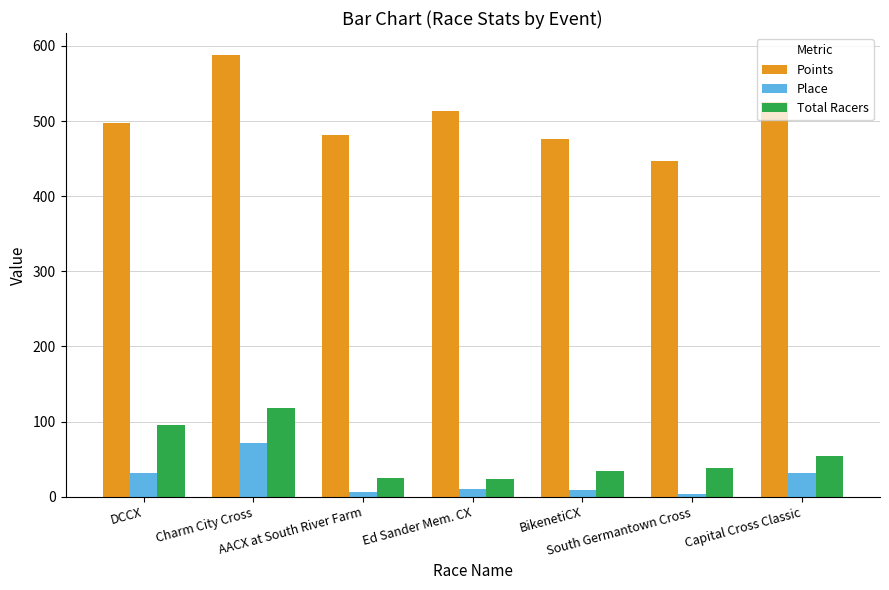

Which series has the largest range (max minus min)?

Points